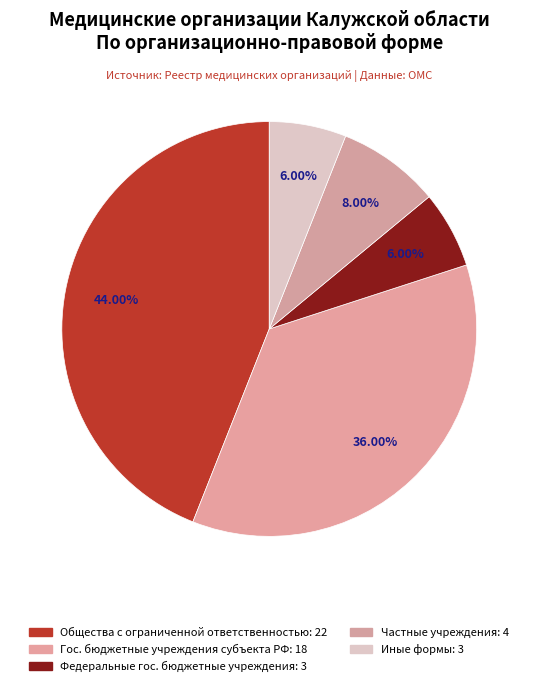

Count the number of slices in the pie.

5